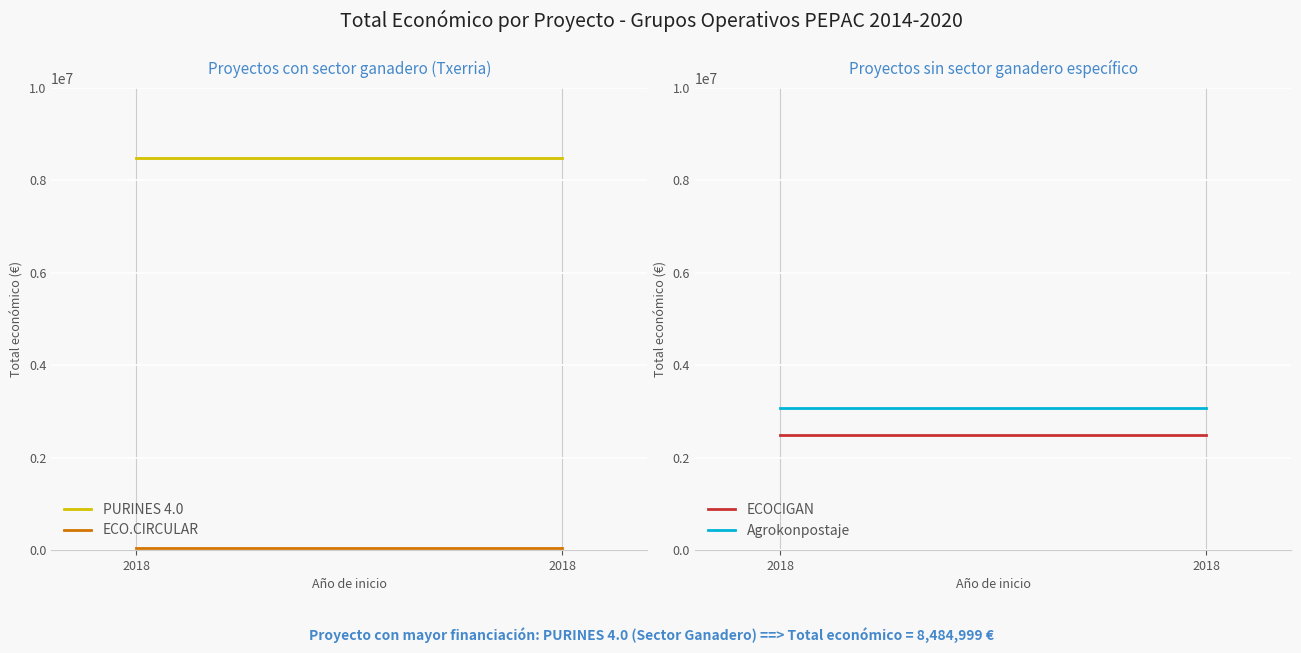

What is the lowest value of the ECOCIGAN series?

2483714